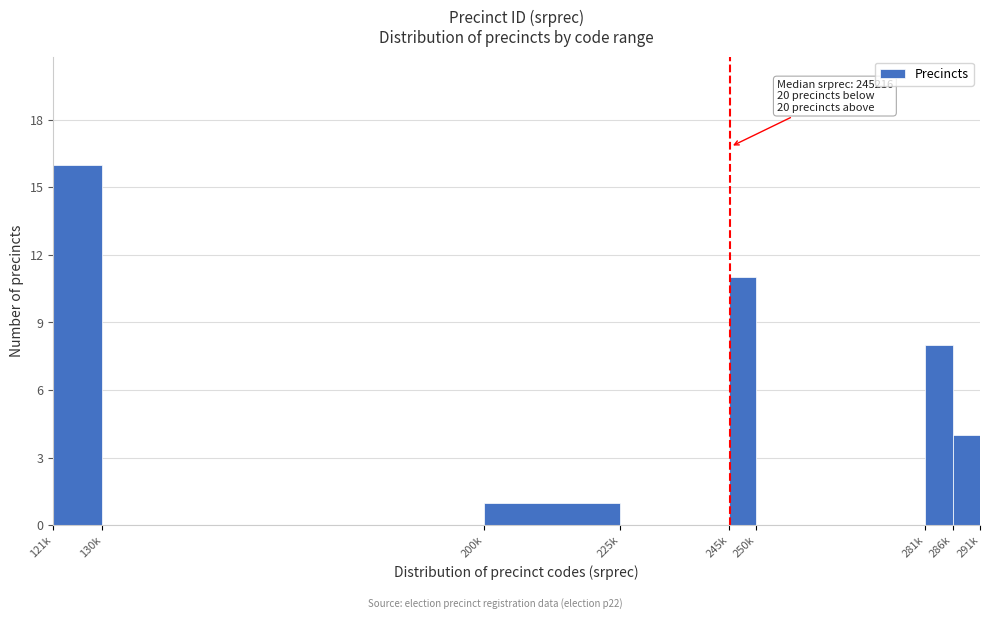

Reading left to right, transcribe all the data shown in this chart.

121k=16	130k=0	200k=1	225k=0	245k=11	250k=0	281k=8	286k=4